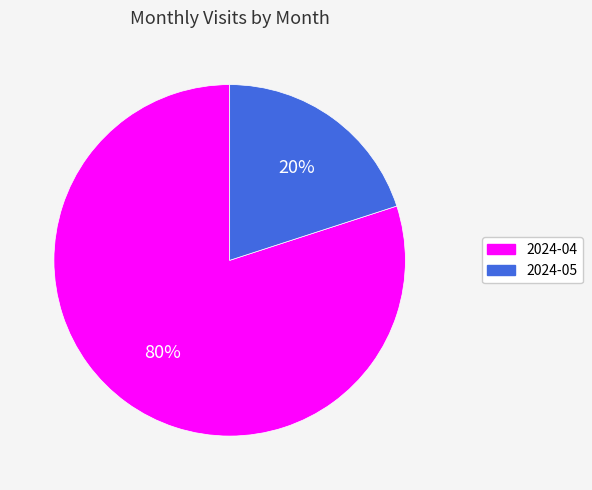

What percentage is the 2024-05 slice, to the nearest percent?

20%